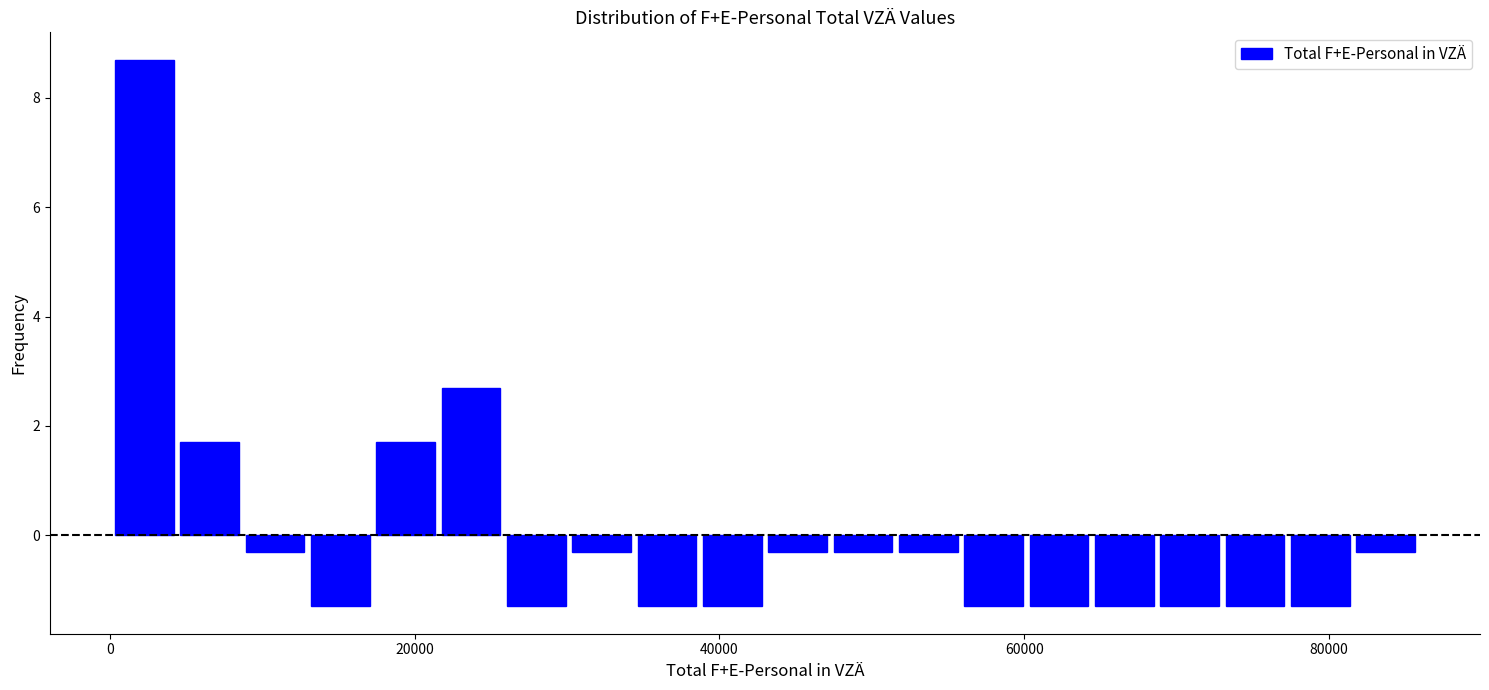

Read against the x-axis, roughly where is the centre of the tallest bar?

2000